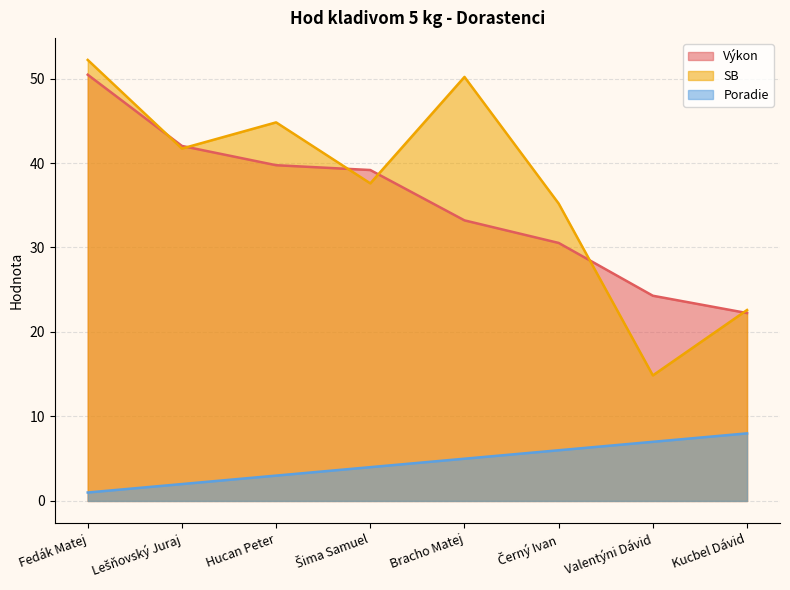

The value of Výkon at Bracho Matej is 33.2. True or false?

True